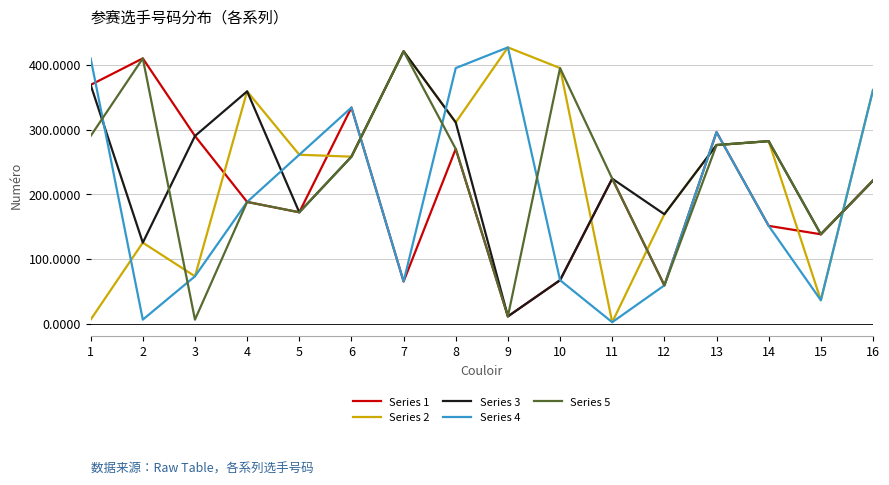

Count the number of data series in this chart.

5